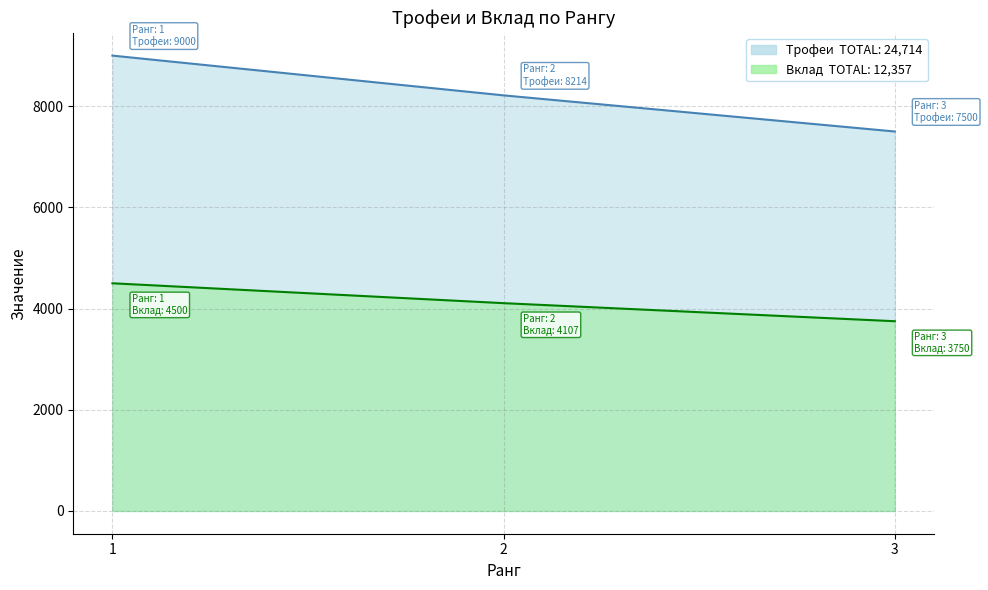

Does the chart have visible grid lines?

Yes